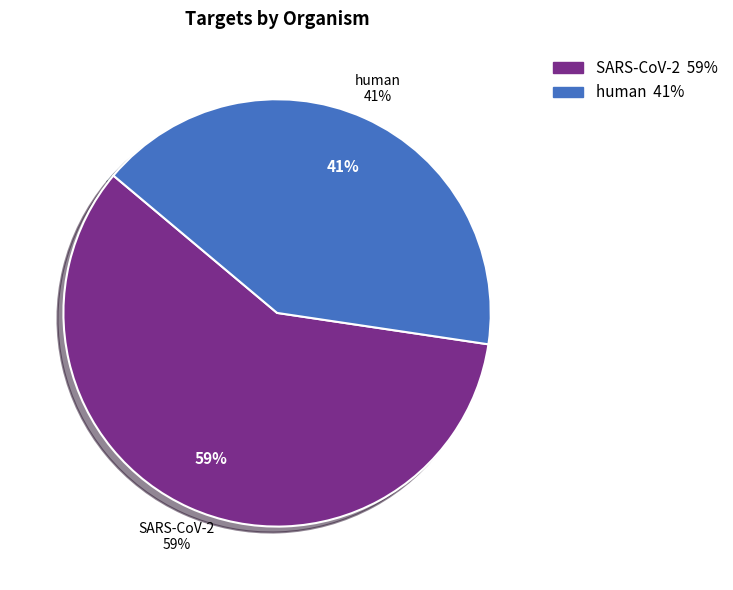

True or false: SARS-CoV-2 accounts for 71% of the total.

False